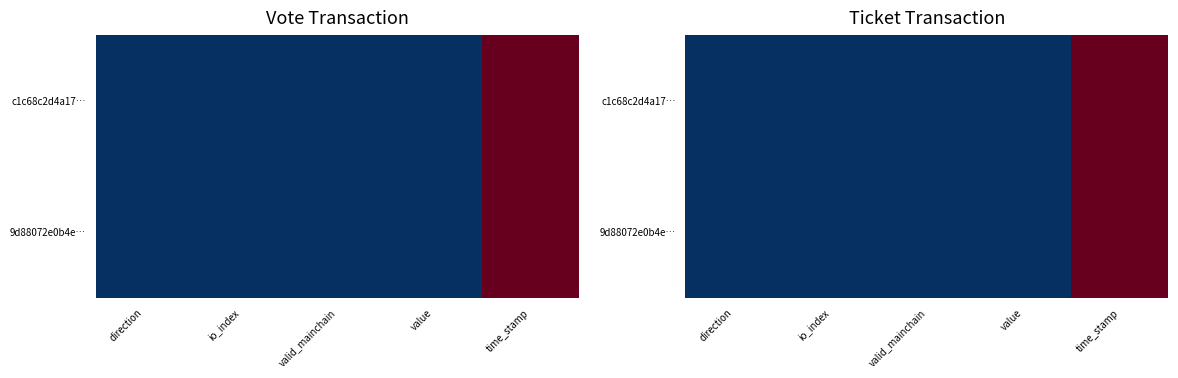

Rank the series by their maximum value, from lowest to highest.

9d88072e0b4e…, c1c68c2d4a17…